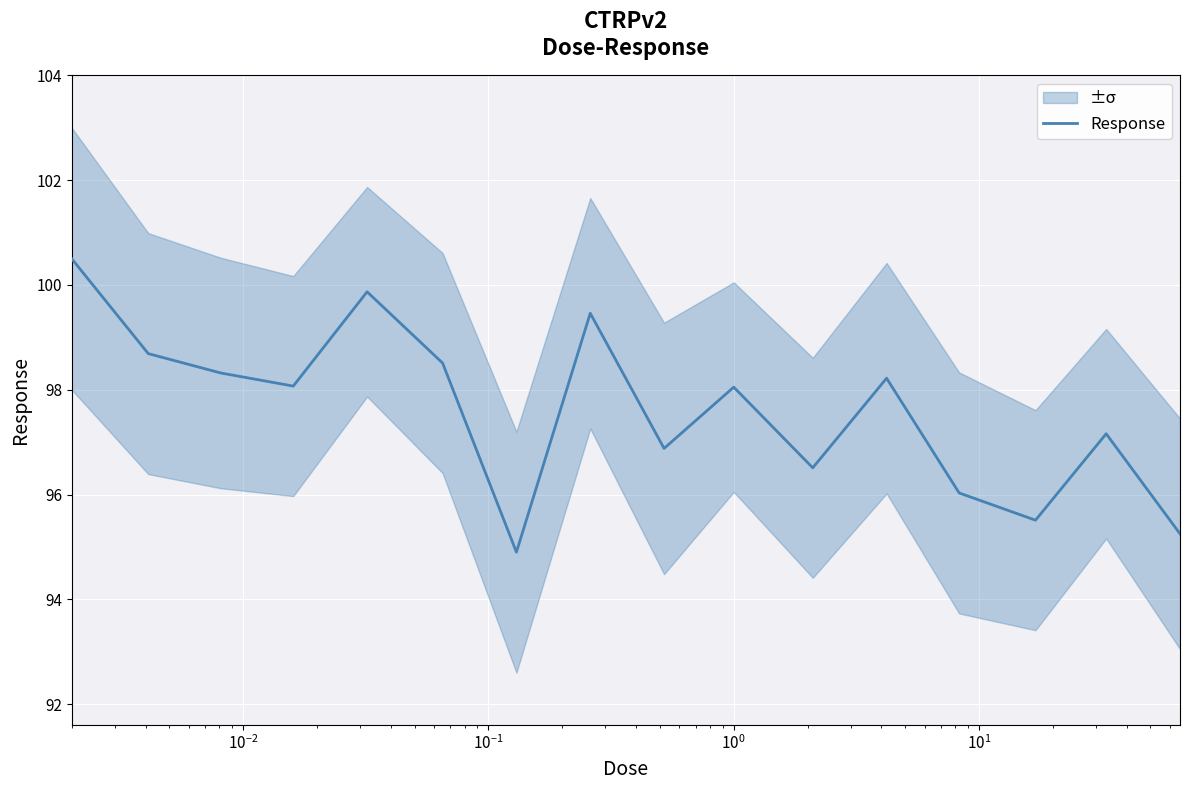

How many interior local peaks (higher than both neighbors) does the data have?

5